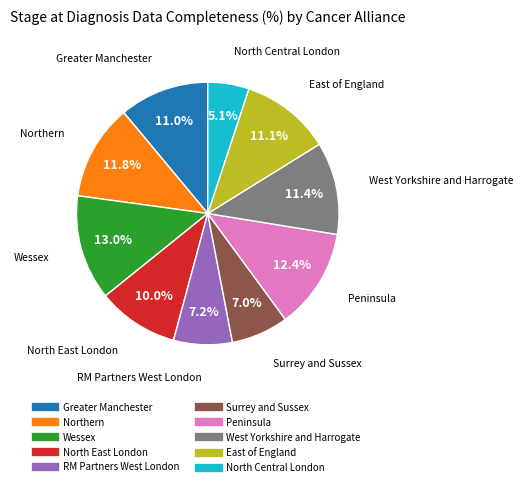

Is there any slice that represents more than half of the pie?

No